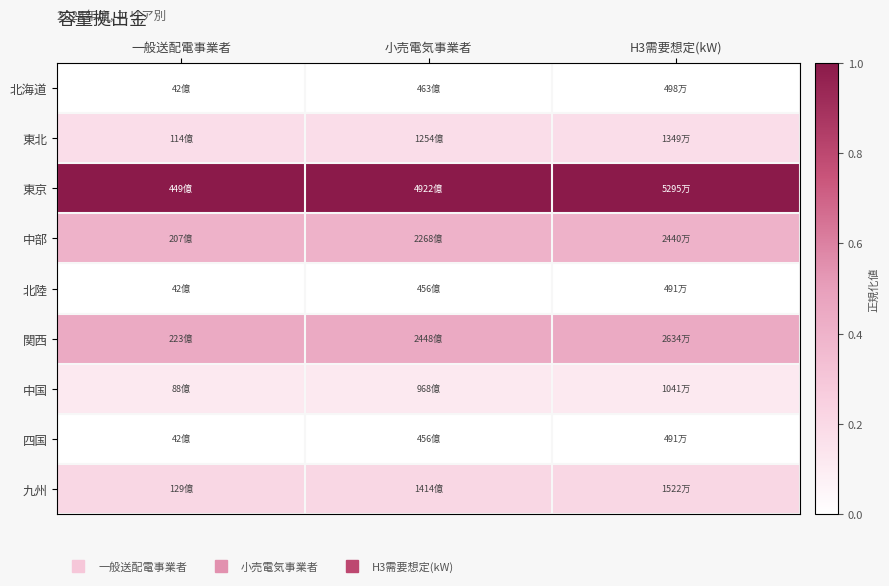

Between H3需要想定(kW) and 一般送配電事業者, which is larger?

H3需要想定(kW)